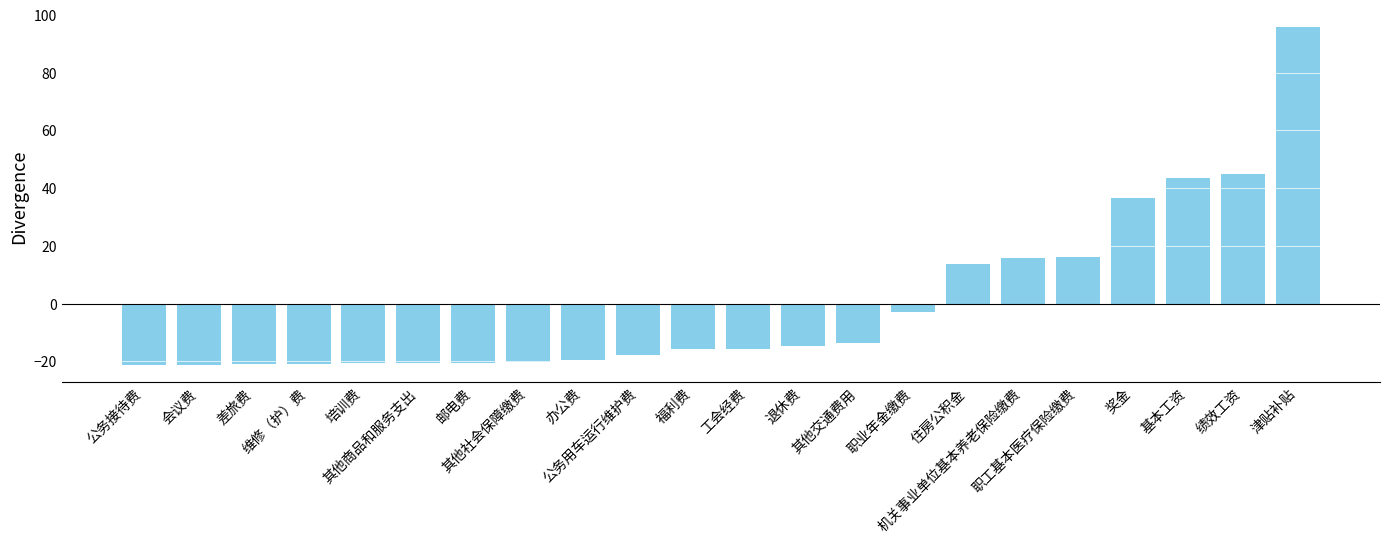

Which has a higher value, 福利费 or 邮电费?

福利费